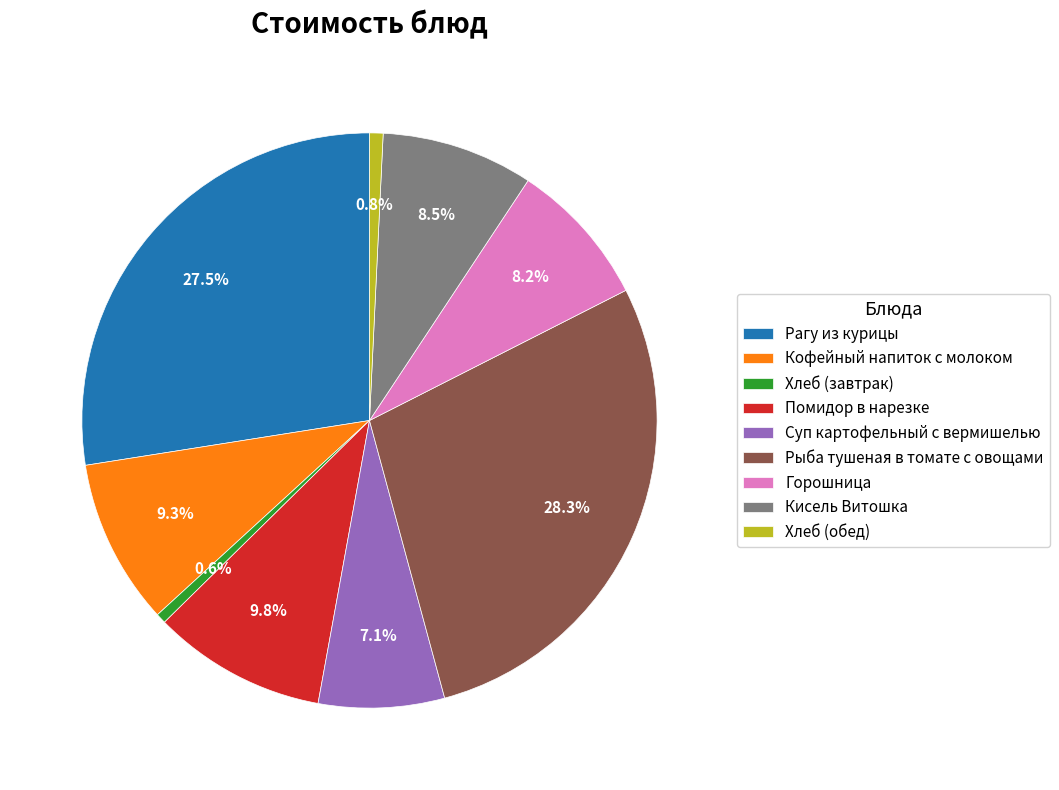

The Рыба тушеная в томате с овощами slice represents 16% of the pie. True or false?

False